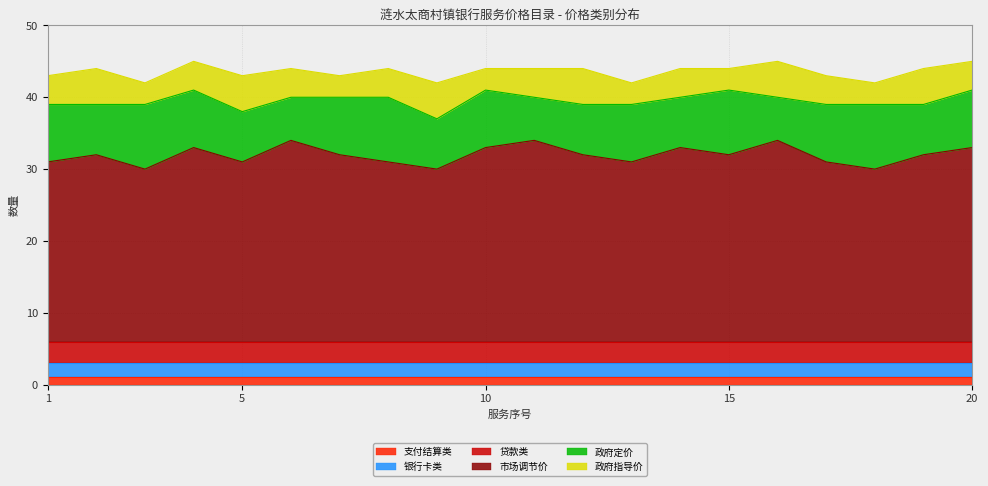

Rank the series by their maximum value, from highest to lowest.

市场调节价, 政府定价, 政府指导价, 贷款类, 银行卡类, 支付结算类